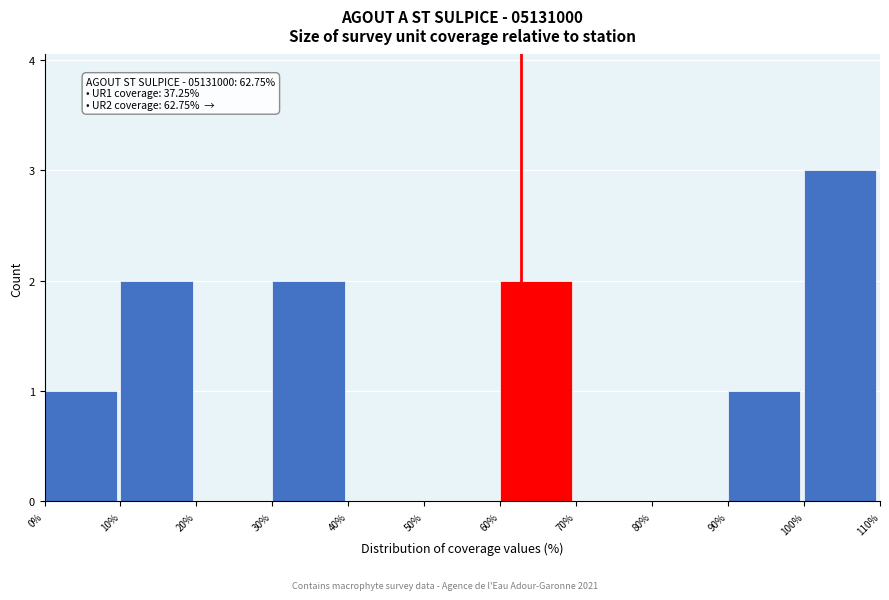

Which range on the x-axis has the tallest bar?

100% to 110%